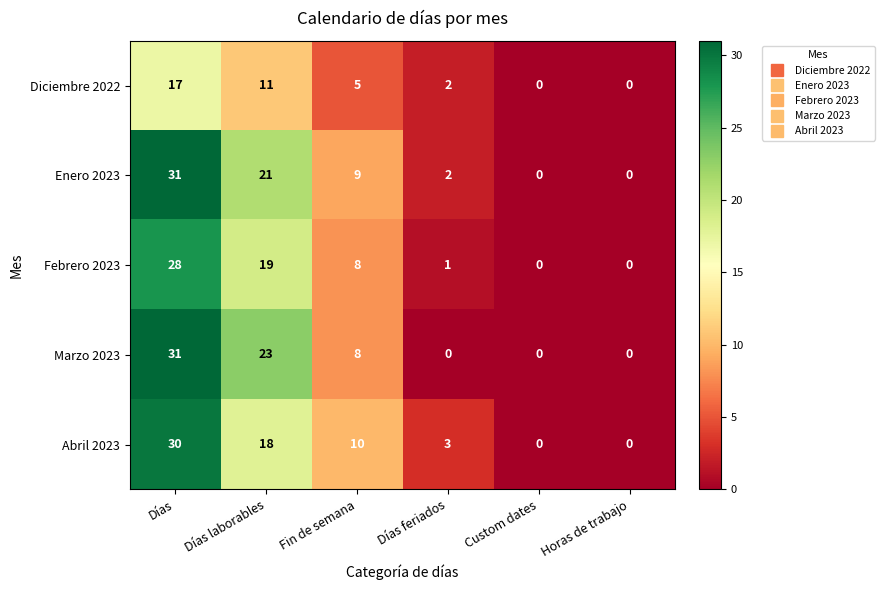

What is the difference between the maximum and minimum values in the Abril 2023 series?

30